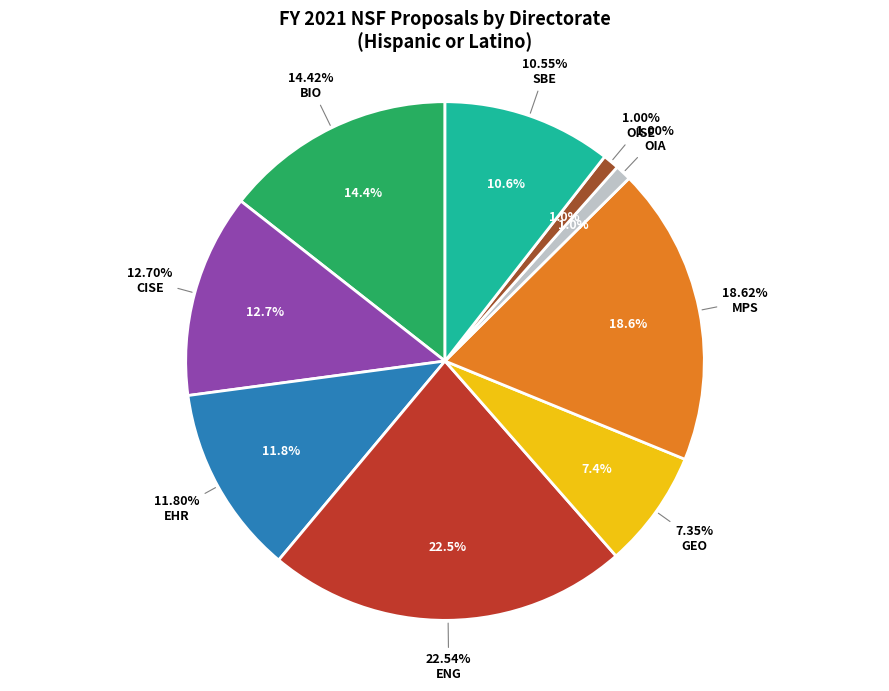

Which slice is the smallest?

OIA